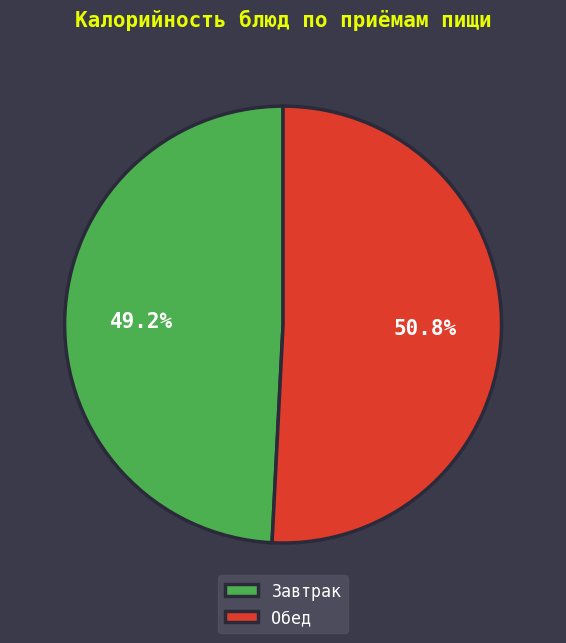

What percentage do Завтрак and Обед together represent?

100.0%